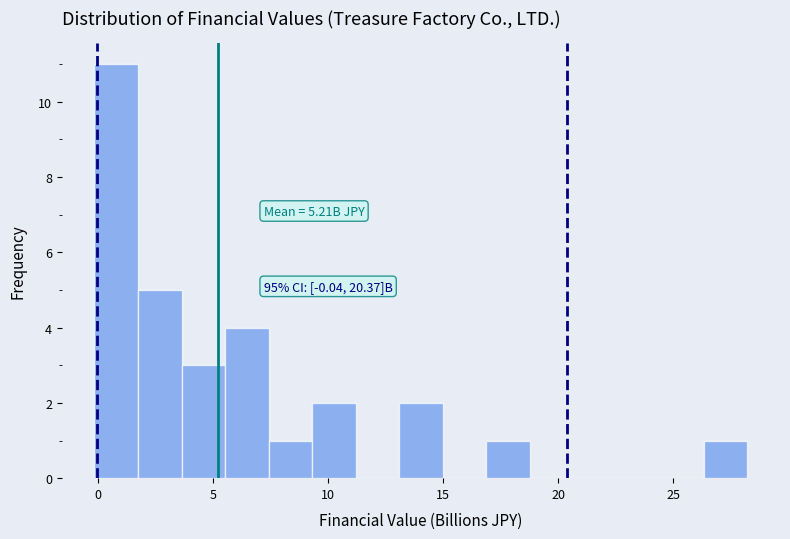

Around what value on the x-axis is the tallest bar? Give the approximate position of its centre, as read against the axis.

1.0